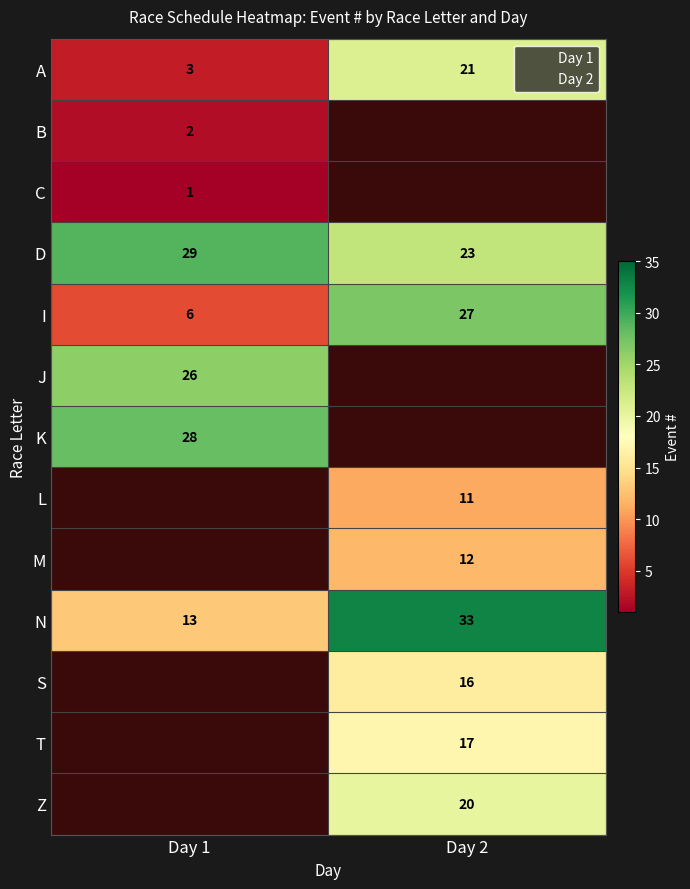

List the labels in order of A value, smallest first.

Day 1, Day 2